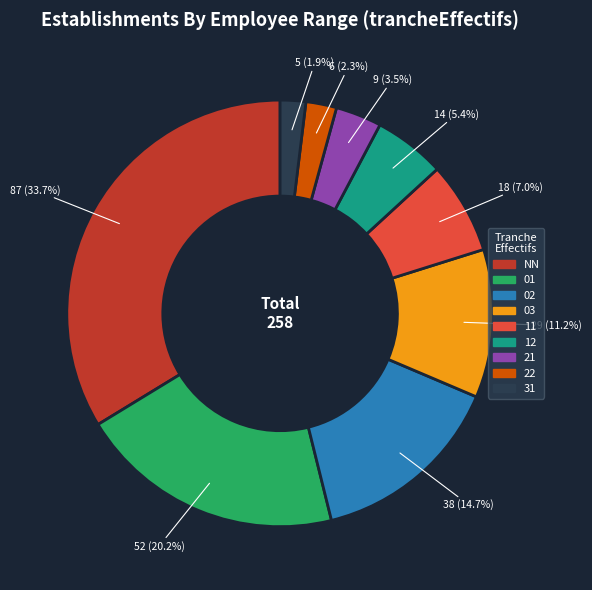

Does 21 account for over 50% of the chart?

No